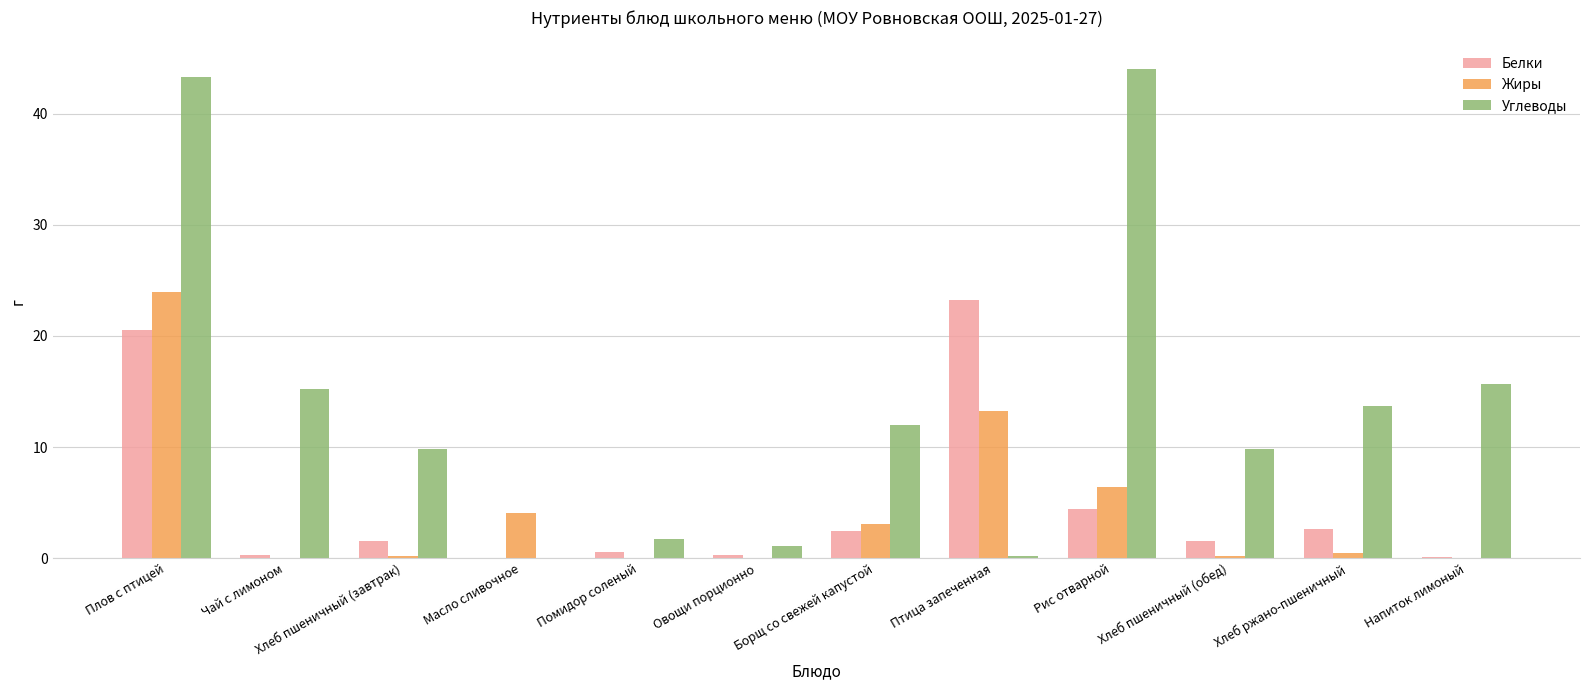

What is the sum of all Углеводы values?

166.7